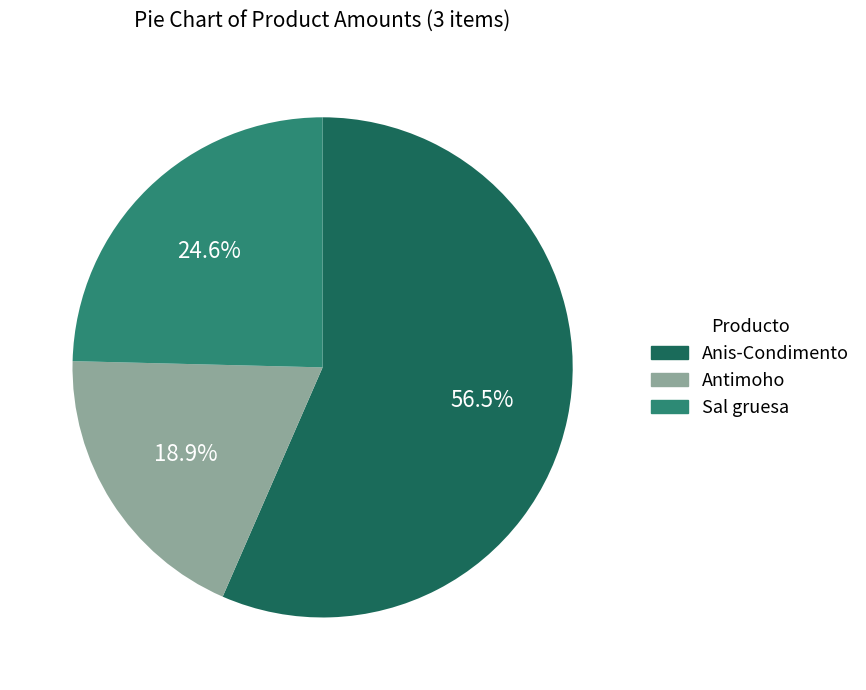

Which slice is the smallest?

Antimoho